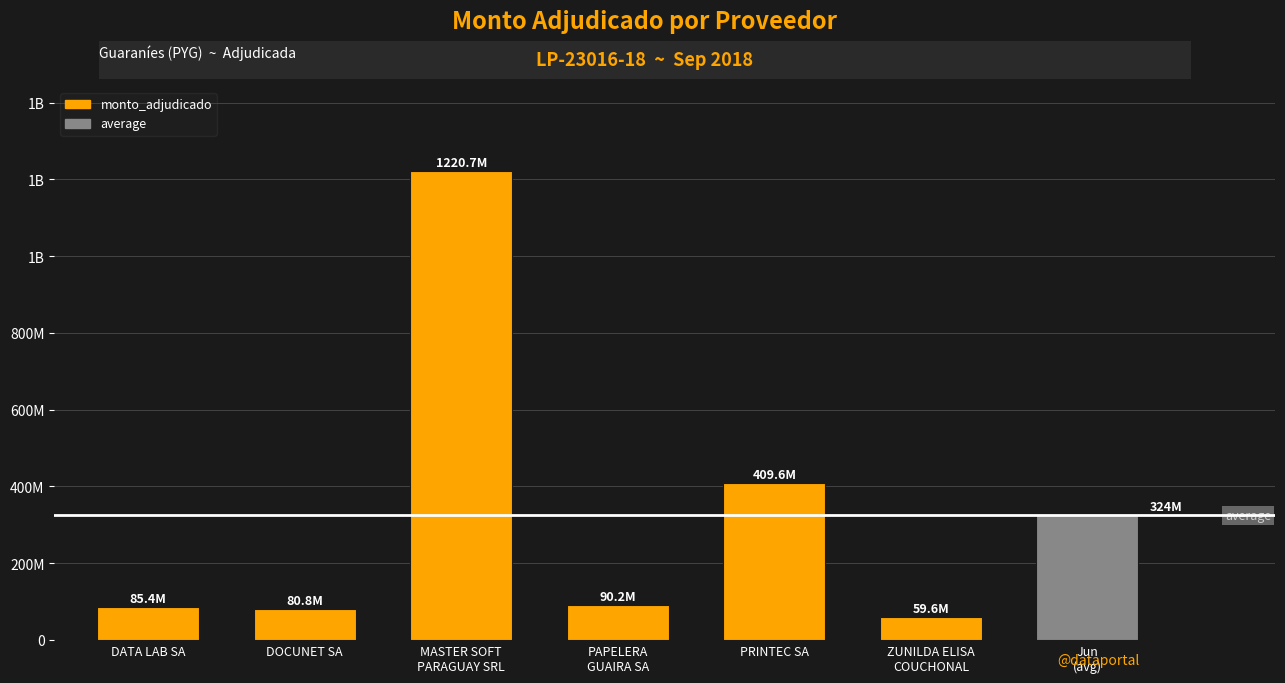

How many data points does each series have?

6